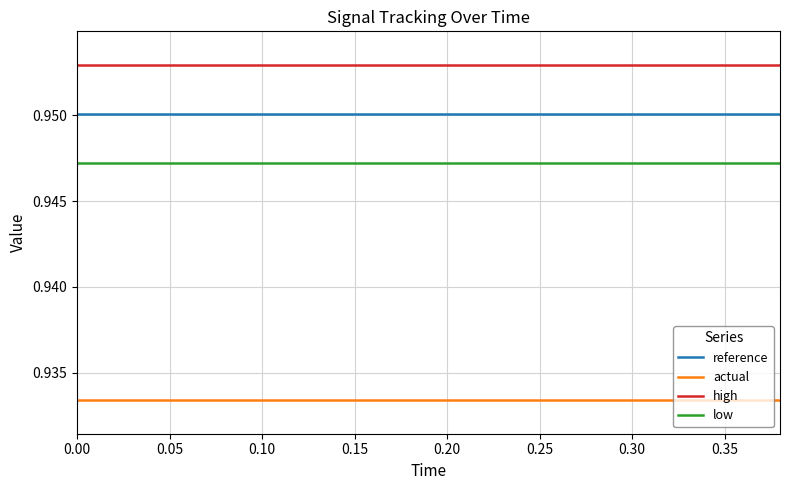

Rank the series by their maximum value, from lowest to highest.

actual, low, reference, high